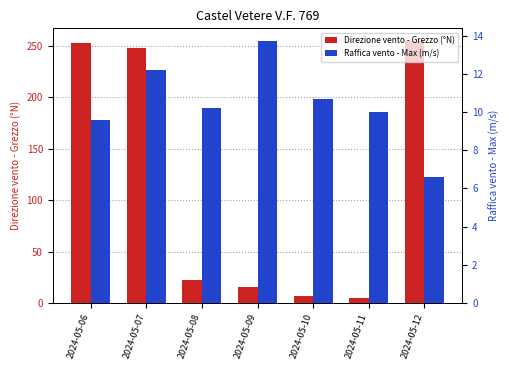

How many distinct data groups are displayed?

2